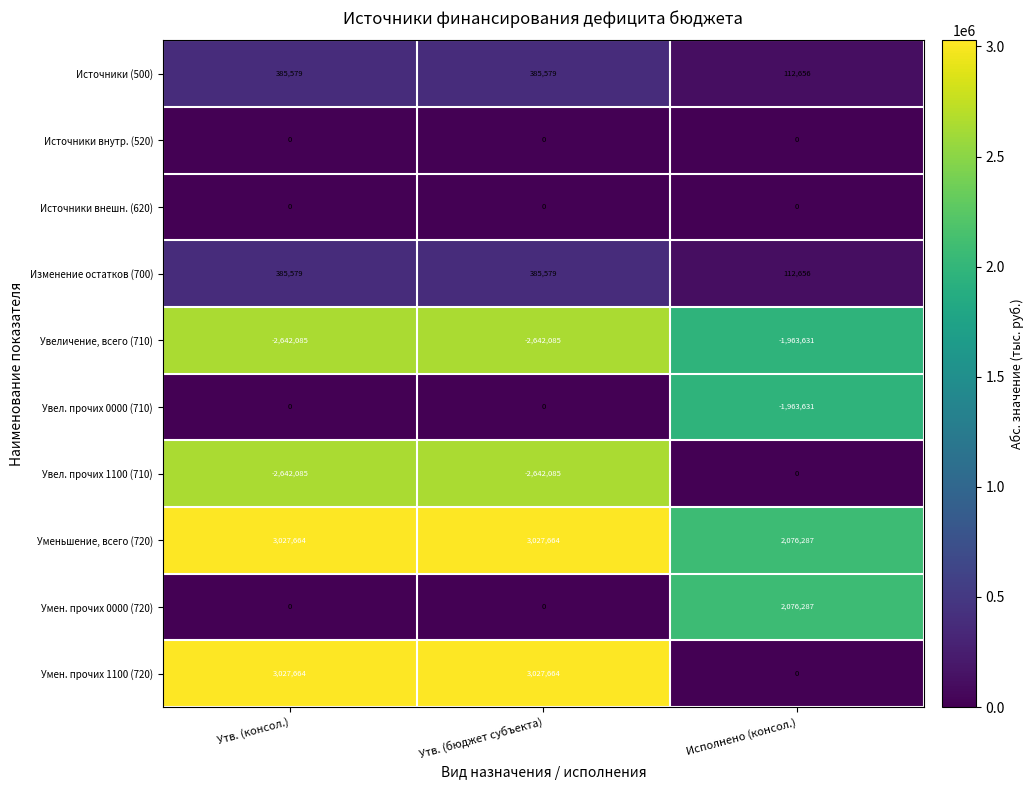

What is the sum of the Увел. прочих 0000 (710) values at Утв. (бюджет субъекта) and Исполнено (консол.)?

-1963631